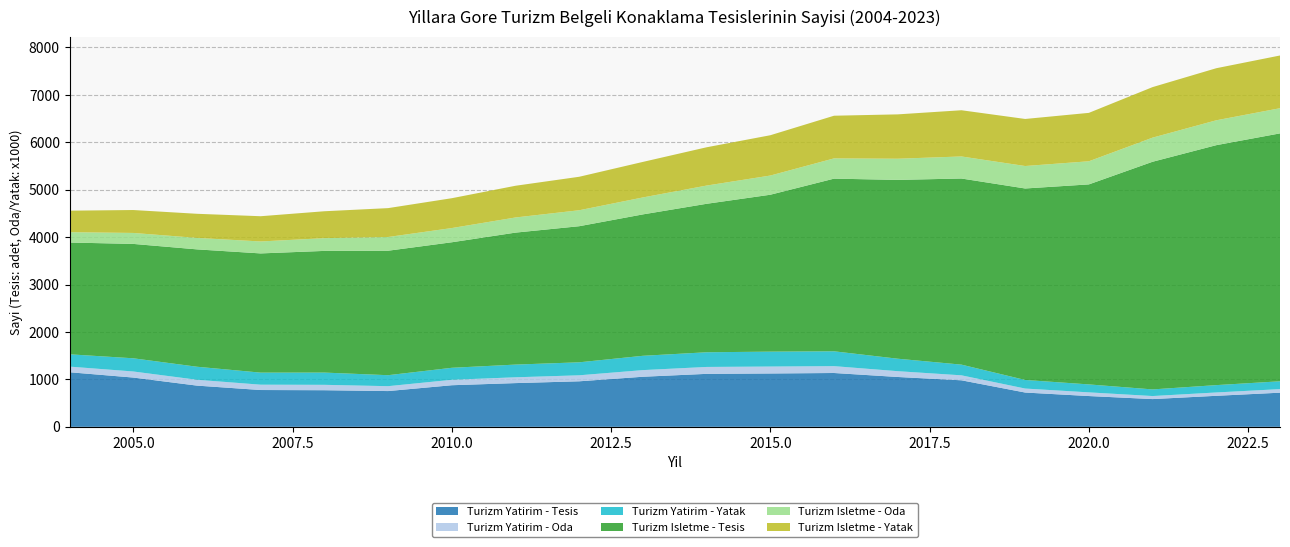

Reading left to right, transcribe all the data shown in this chart.

Turizm Yatirim - Tesis: 1151	1039	869	776	772	754	877	922	960	1056	1117	1125	1135	1051	981	723	649	585	654	720
Turizm Yatirim - Oda: 118883	128005	123326	112541	113487	103119	114771	122364	126592	139928	145648	146162	144616	122228	104910	84172	77587	64002	70417	74992
Turizm Yatirim - Yatak: 259424	278255	274687	254191	258287	231456	252984	267900	273877	301862	309556	314194	312912	263033	225421	180852	167673	139703	155019	165067
Turizm Isletme - Tesis: 2357	2412	2475	2514	2566	2625	2647	2783	2870	2982	3131	3309	3641	3771	3925	4038	4218	4801	5060	5228
Turizm Isletme - Oda: 217664	231123	241702	251987	268633	289383	299621	319319	336447	357440	384454	404462	426981	446228	464927	473609	487386	508511	524472	530648
Turizm Isletme - Yatak: 454290	483330	508632	532262	567470	608765	629465	668829	706019	749299	807316	850089	899881	935286	974574	992341	1020985	1065537	1098135	1111701